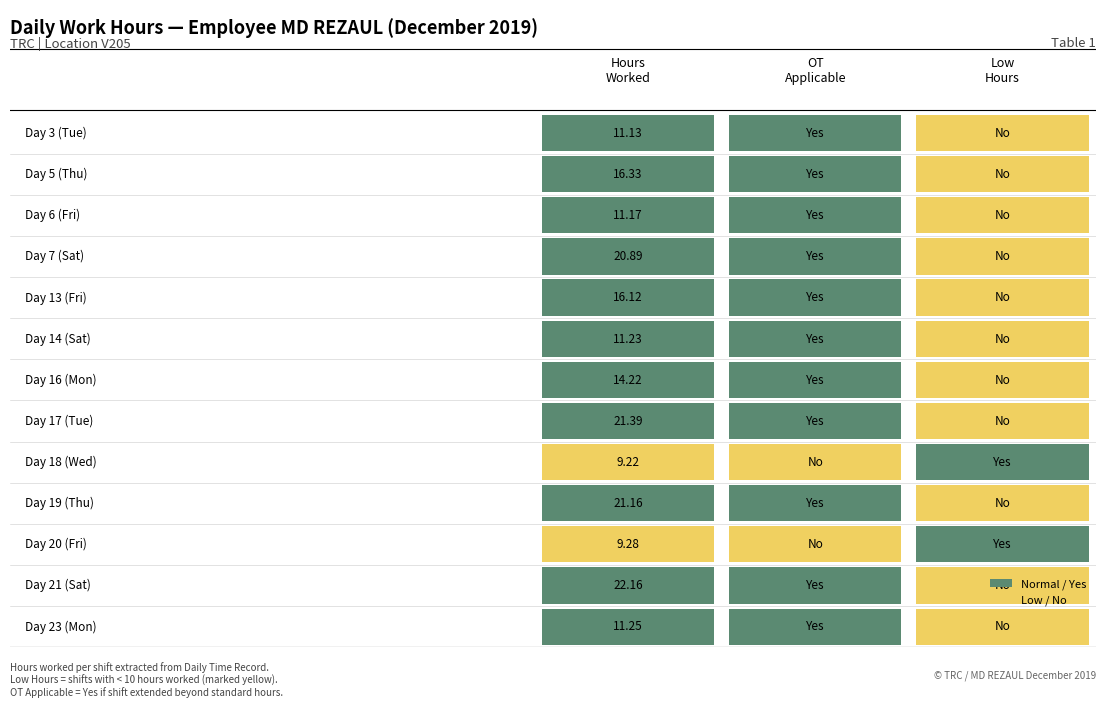

Reading left to right, extract all data points from this chart.

hours=11.1	1=16.3	2=11.2	3=20.9	4=16.1	5=11.2	6=14.2	7=21.4	8=9.2	9=21.2	10=9.3	11=22.2	12=11.2